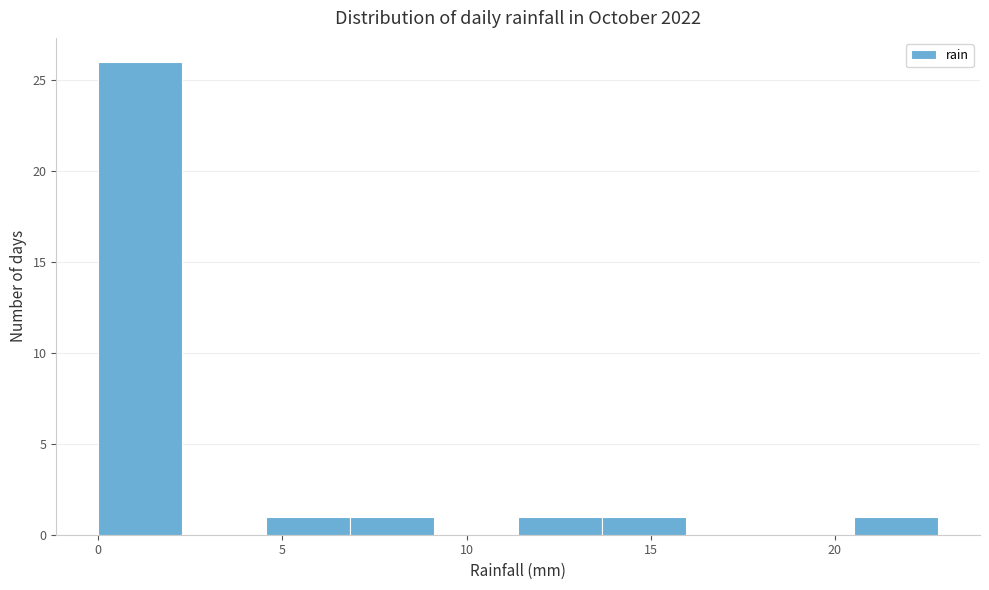

Which range on the x-axis has the tallest bar?

0.0 to 2.5